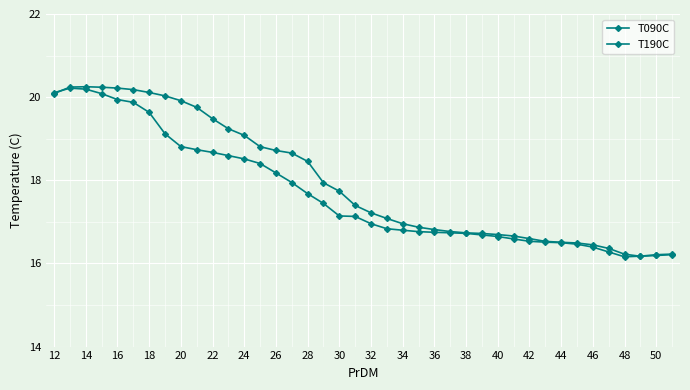

How many lines are shown in the chart?

2